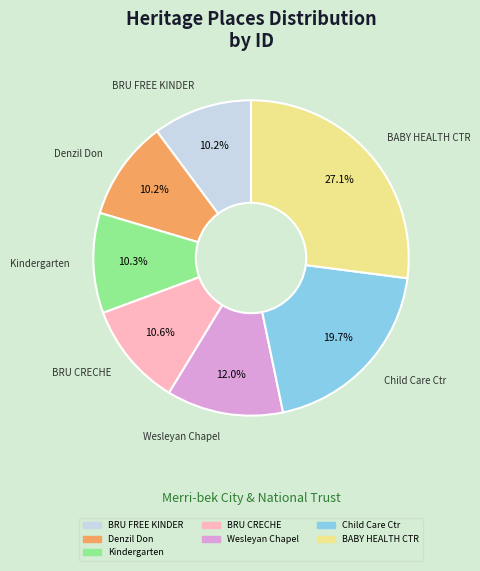

Is there a majority slice in this chart?

No